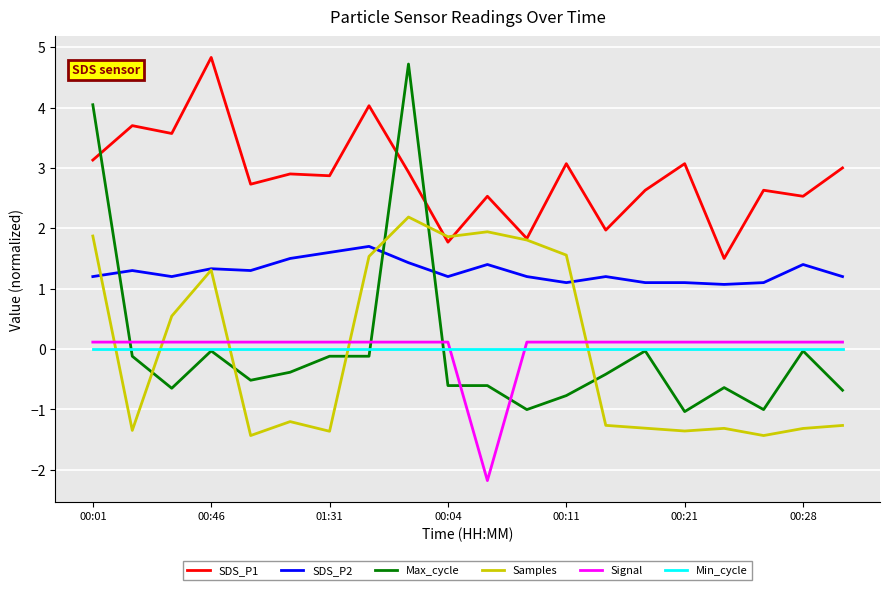

True or false: SDS_P1 and Min_cycle intersect in this chart.

False